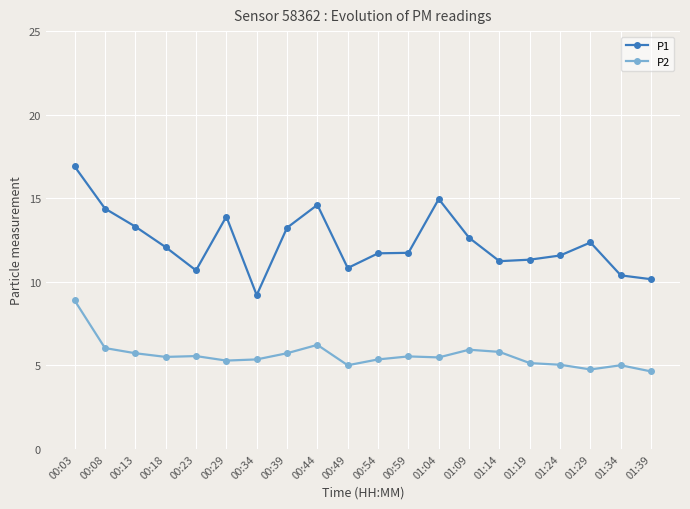

What is the minimum value shown in the chart?

4.6